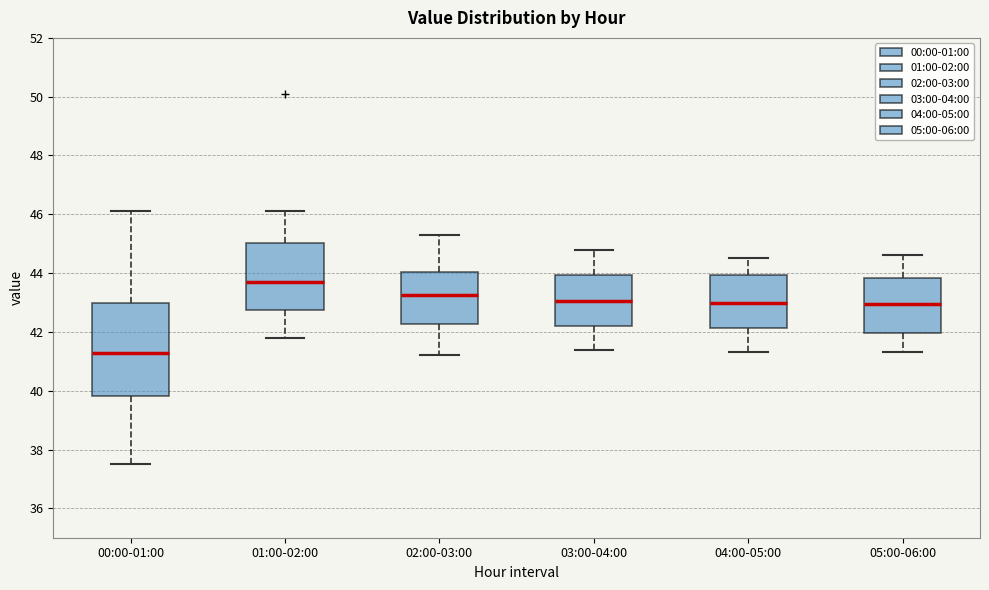

Reading left to right, read every box against the y-axis: the position of its median line, the range the box covers, and the ends of its whiskers. The values are not printed on the chart, so give them approximately, as read against the axis.

00:00-01:00: median 41.2, box 39.8 to 43.0, whiskers 37.6 to 46.2
01:00-02:00: median 43.6, box 42.8 to 45.0, whiskers 41.8 to 46.2
02:00-03:00: median 43.2, box 42.2 to 44.0, whiskers 41.2 to 45.4
03:00-04:00: median 43.0, box 42.2 to 44.0, whiskers 41.4 to 44.8
04:00-05:00: median 43.0, box 42.2 to 44.0, whiskers 41.4 to 44.6
05:00-06:00: median 43.0, box 42.0 to 43.8, whiskers 41.4 to 44.6